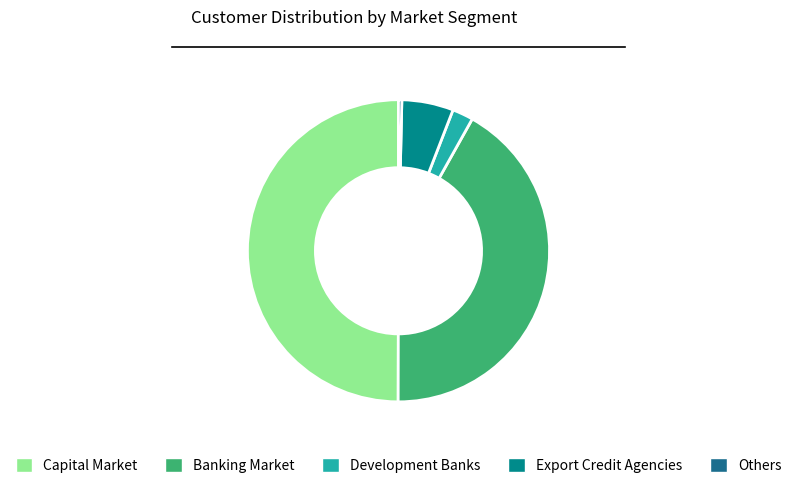

How many slices are in this pie chart?

5